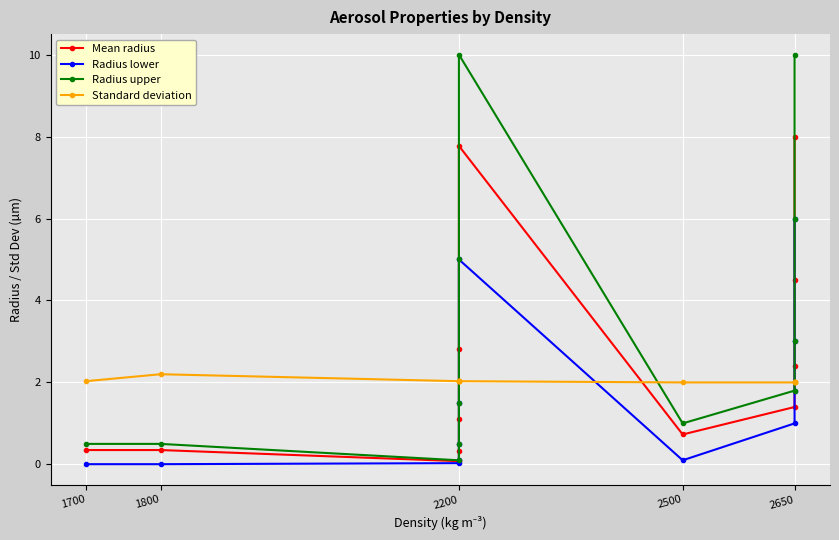

Count the number of categories in the chart.

12